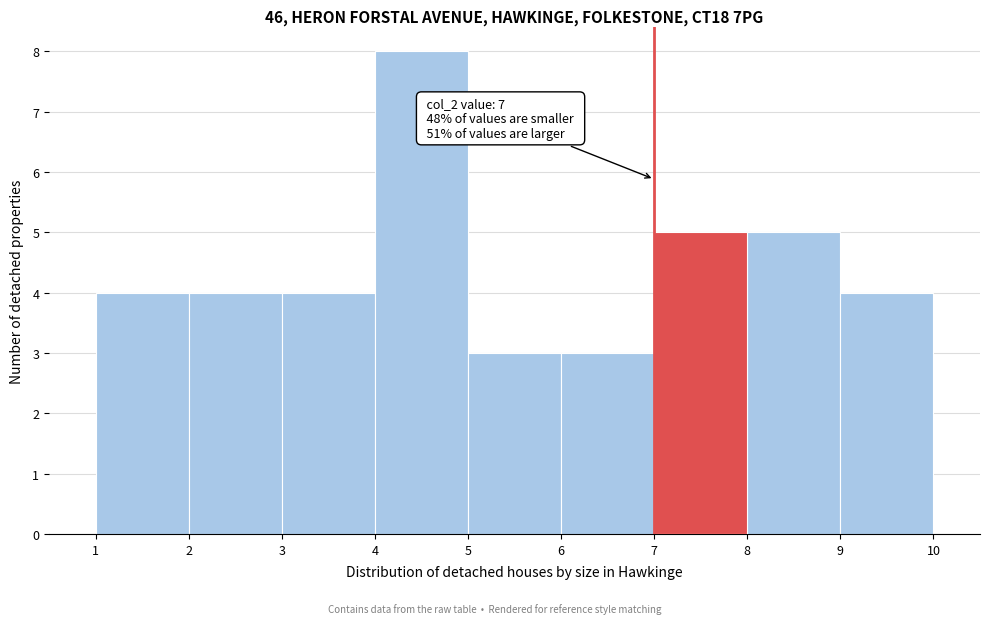

Which range on the x-axis has the tallest bar?

4 to 5